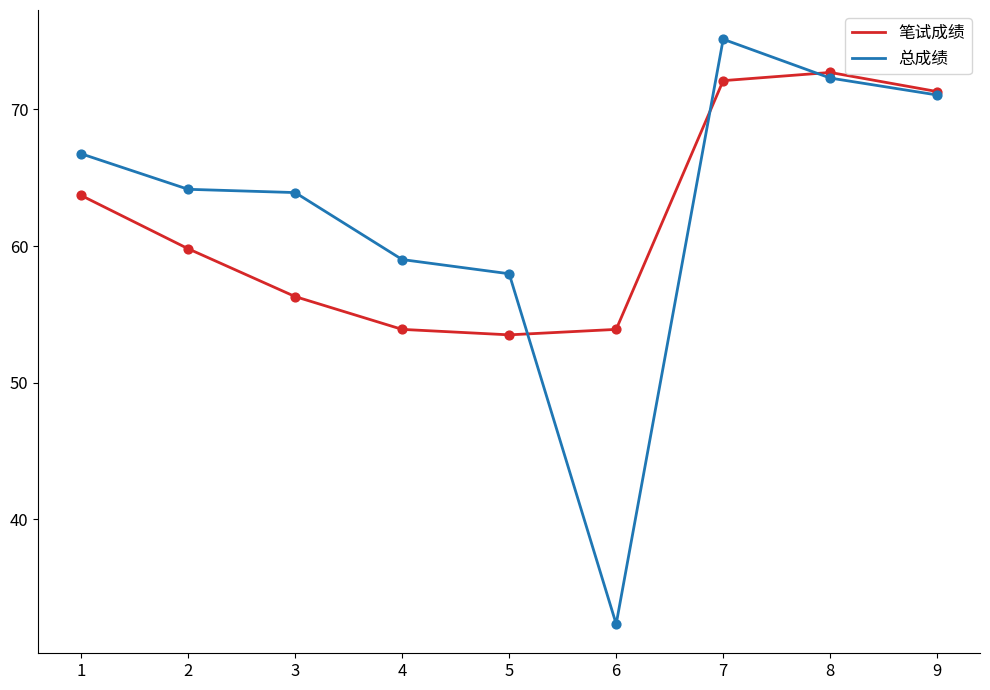

At which category is the sum across all series the highest?

7